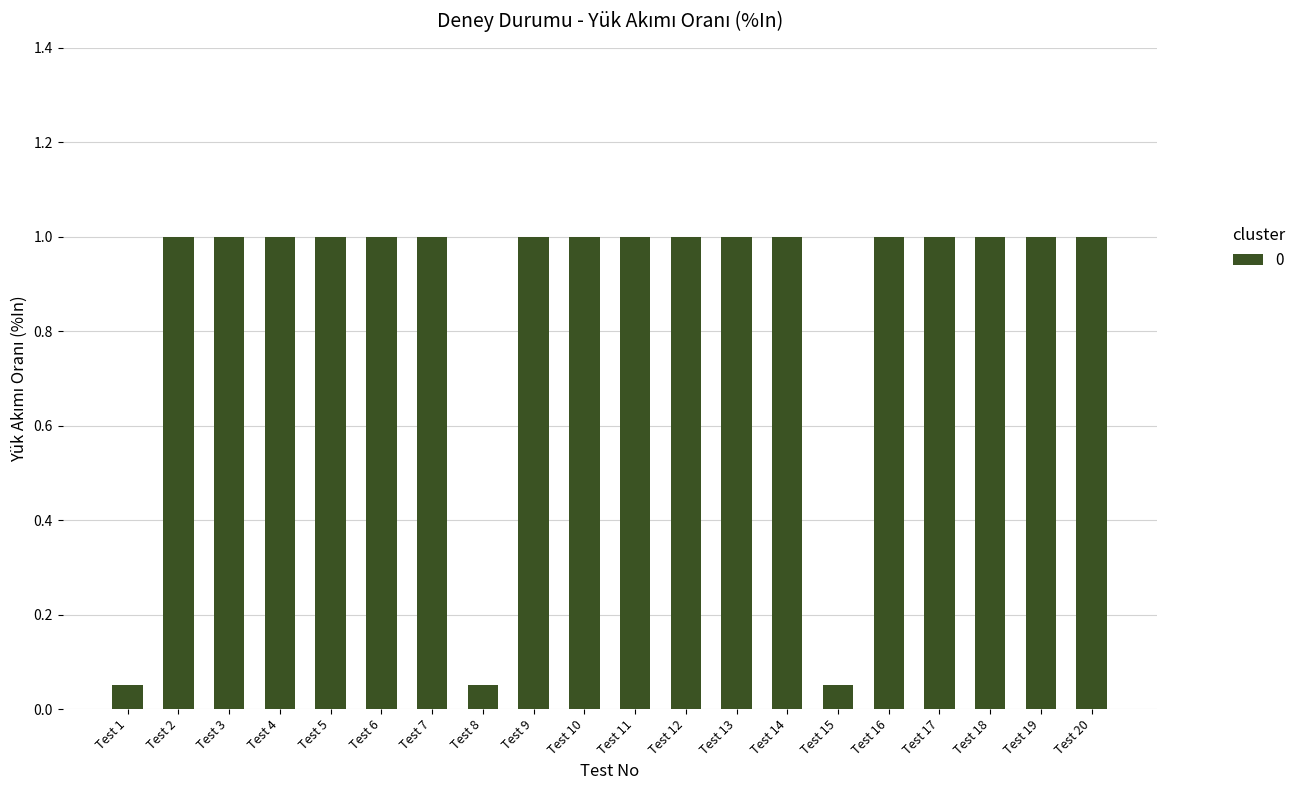

True or false: the data shows 1.5 at Test 19.

False